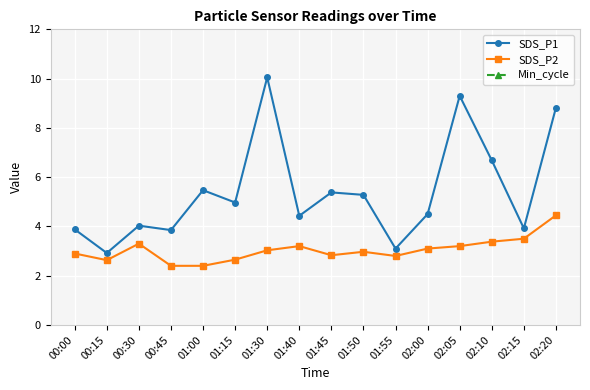

At which label is SDS_P2 closest to 3?

01:30